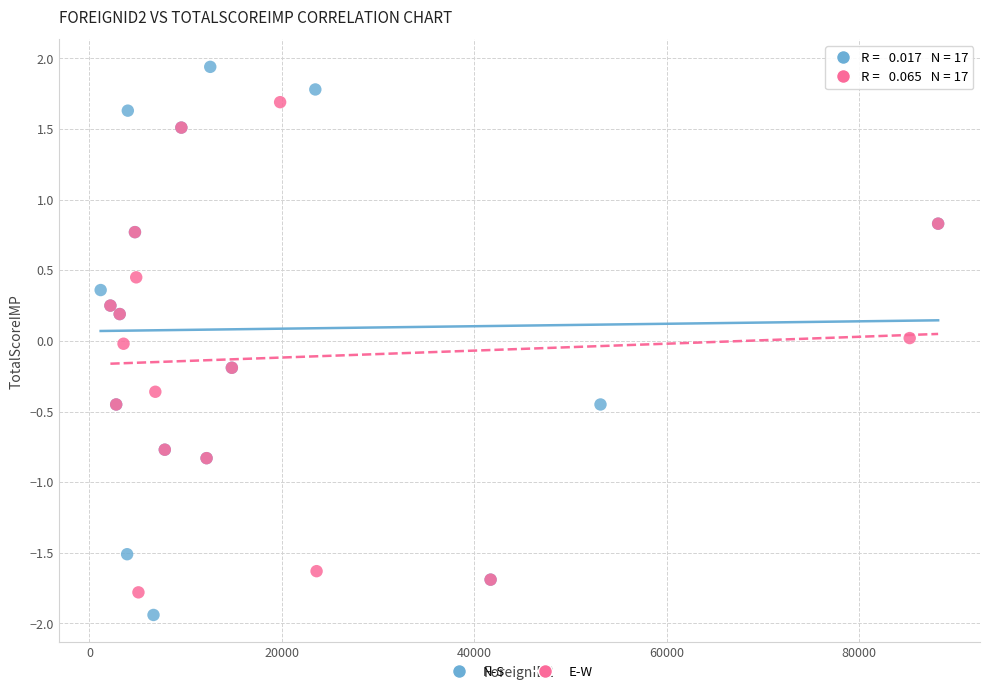

Which series contains the highest Y value?

N-S